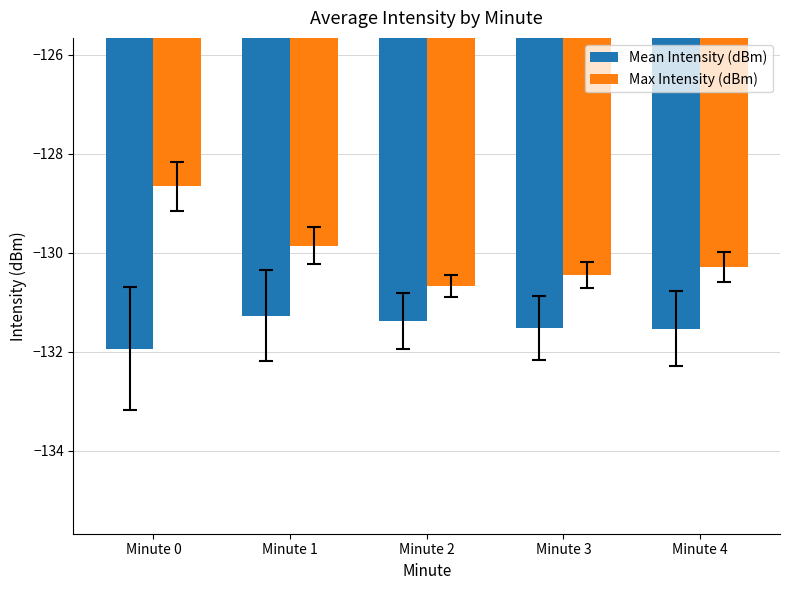

Which series changed the most between Minute 1 and Minute 2?

Max Intensity (dBm)